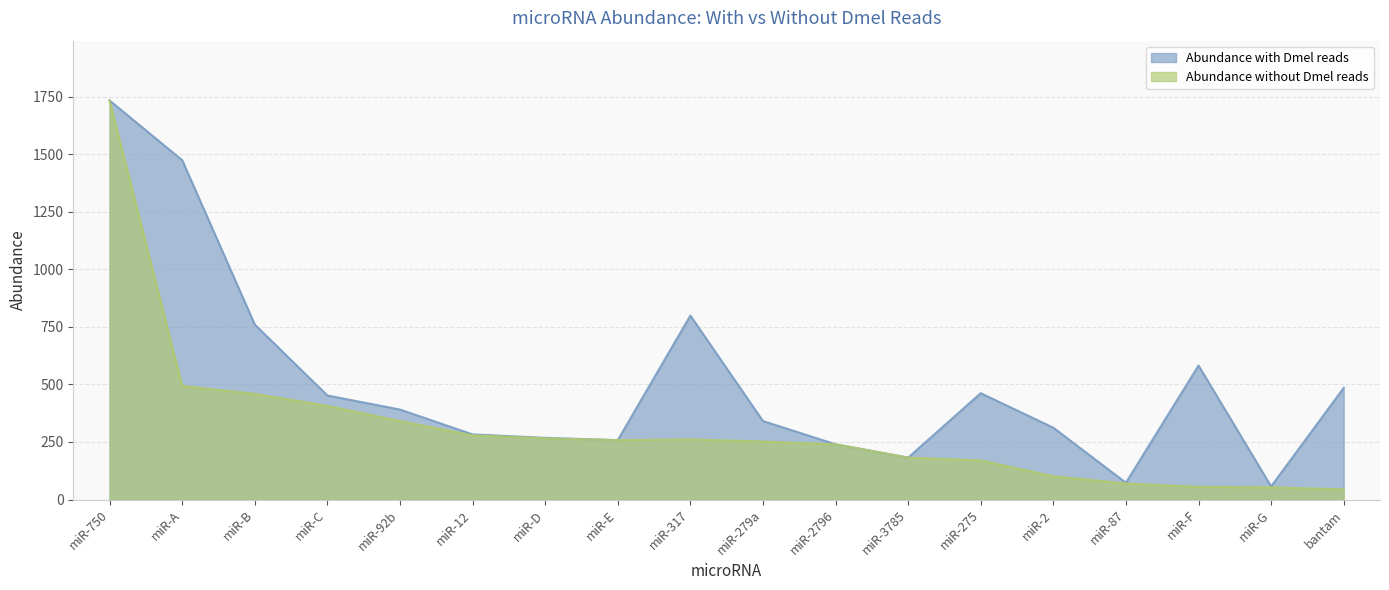

True or false: Abundance without Dmel reads and Abundance with Dmel reads cross at least once.

False